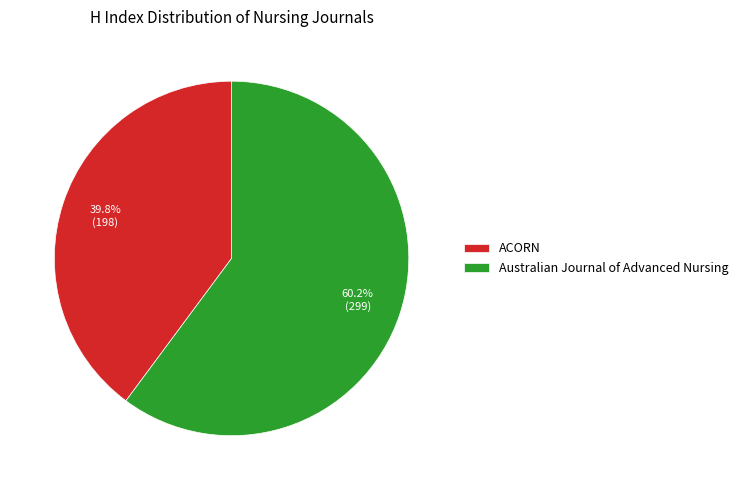

Which category has the smallest portion of the pie?

ACORN